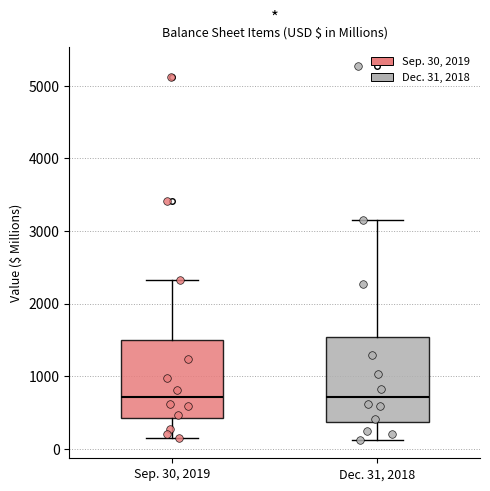

Reading left to right, transcribe this box plot: for each box, give where its median line is, the range the box spans, and where its two whiskers end, as read against the y-axis. The values are not printed on the chart, so give them approximately, as read against the axis.

Sep. 30, 2019: median 700, box 400 to 1500, whiskers 100 to 2300
Dec. 31, 2018: median 700, box 400 to 1500, whiskers 100 to 3200